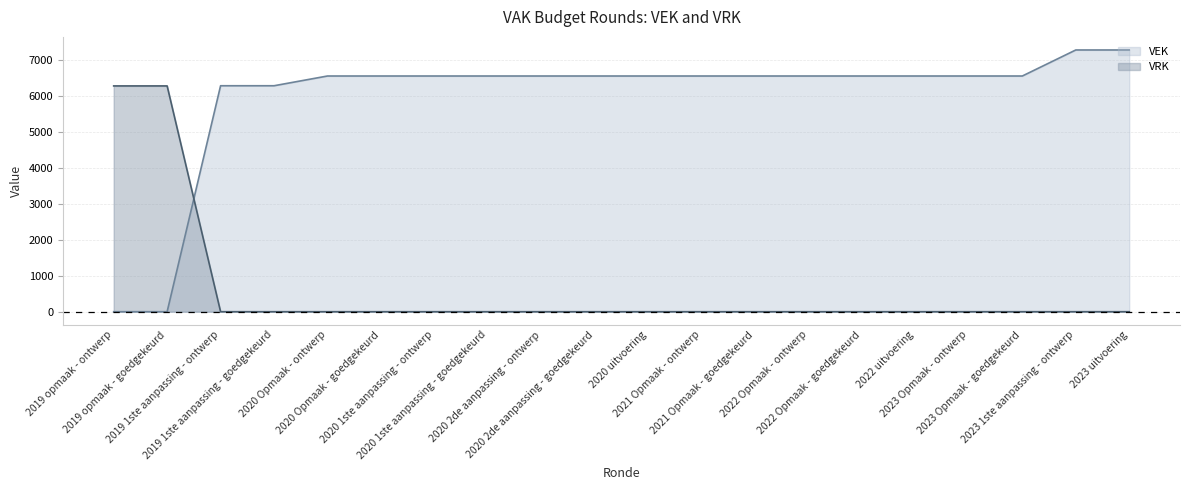

Reading left to right, list all the values displayed in this chart.

VEK: 0	0	6285	6285	6556	6556	6556	6556	6556	6556	6556	6556	6556	6556	6556	6556	6556	6556	7280	7280
VRK: 6280	6280	0	0	0	0	0	0	0	0	0	0	0	0	0	0	0	0	0	0